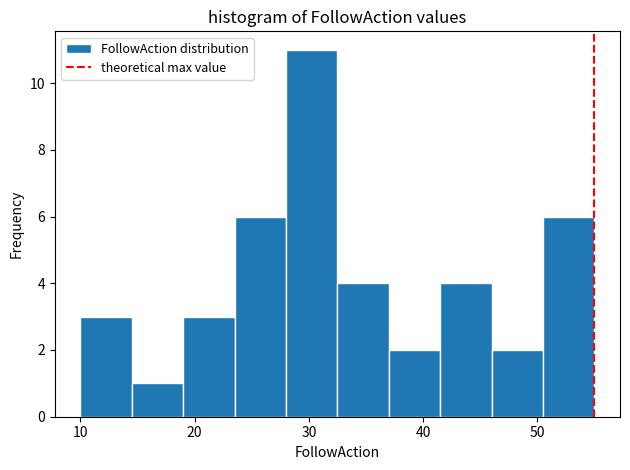

What is the height of the bar covering 50.5 to 55.0 on the x-axis? Neither the bar edges nor the heights are printed on the chart, so give them approximately, as read against the axes.

6